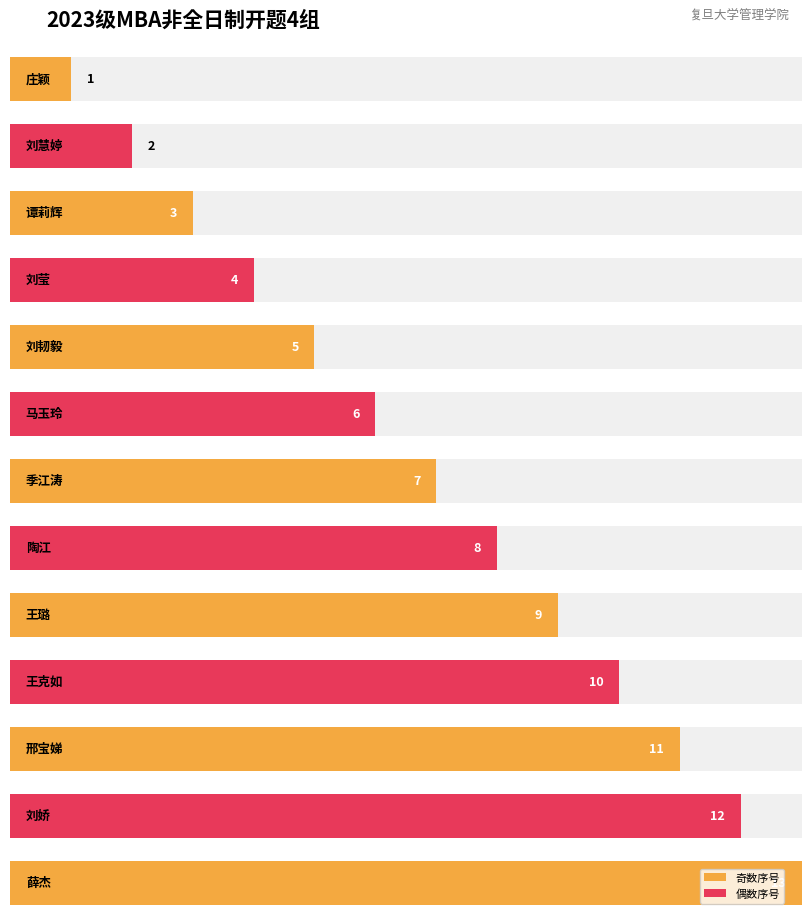

Rank the categories by value from lowest to highest.

庄颖, 刘慧婷, 谭莉辉, 刘莹, 刘韧毅, 马玉玲, 季江涛, 陶江, 王璐, 王克如, 邢宝娣, 刘娇, 薛杰